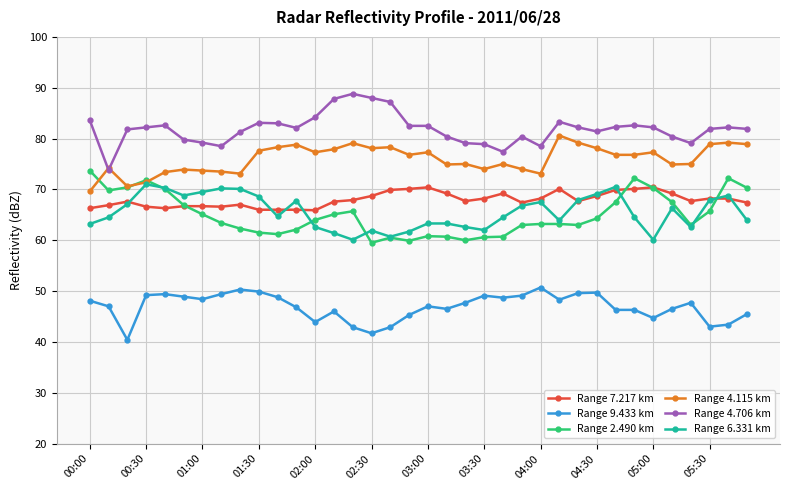

What is the difference between the maximum and minimum values in the Range 6.331 km series?

10.9